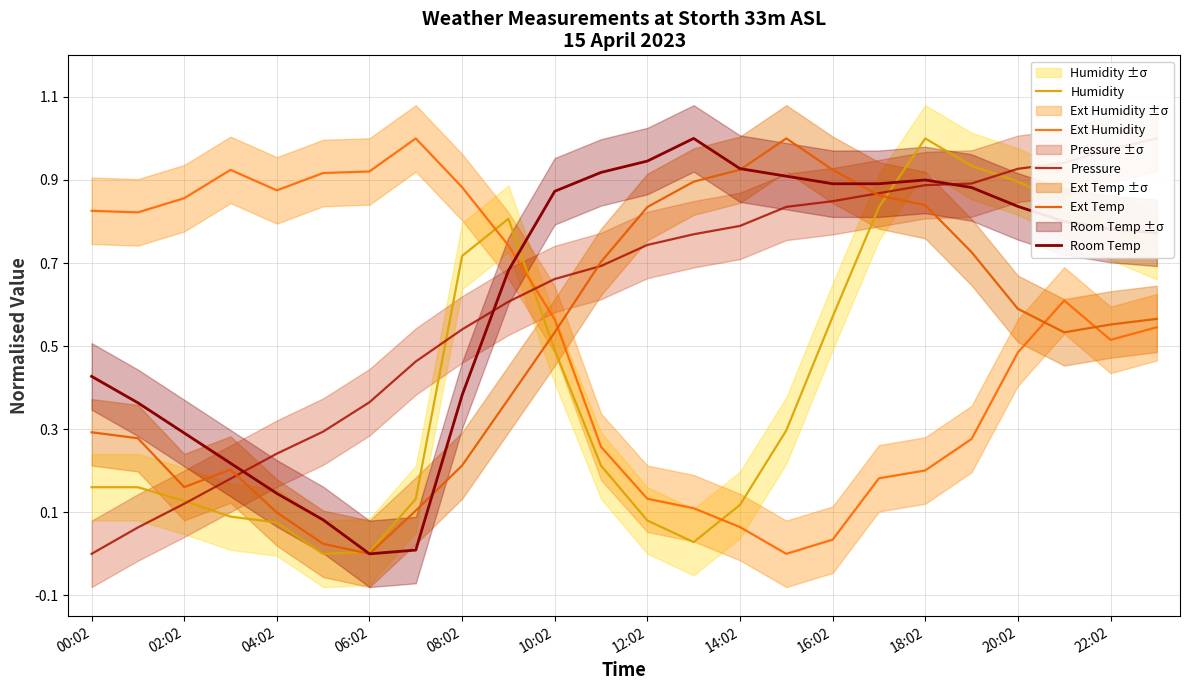

What is the difference between the second highest and minimum values in the Humidity series?

0.9